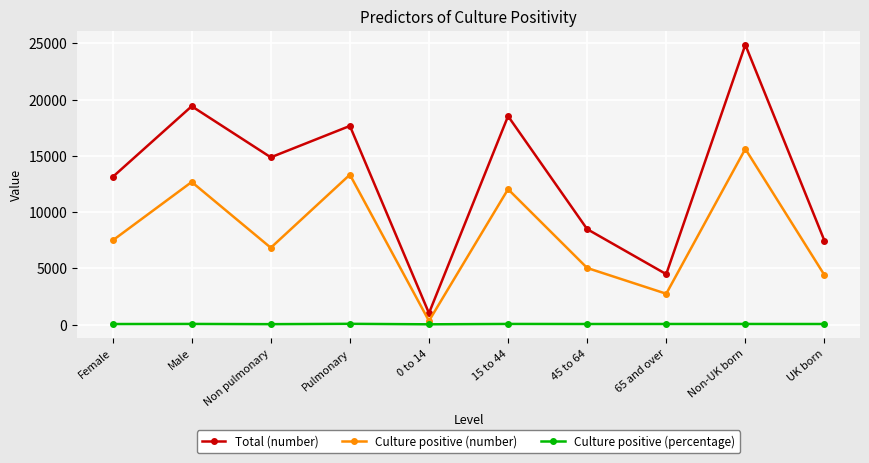

In Total (number), how many points are higher than both neighbors (excluding endpoints)?

4